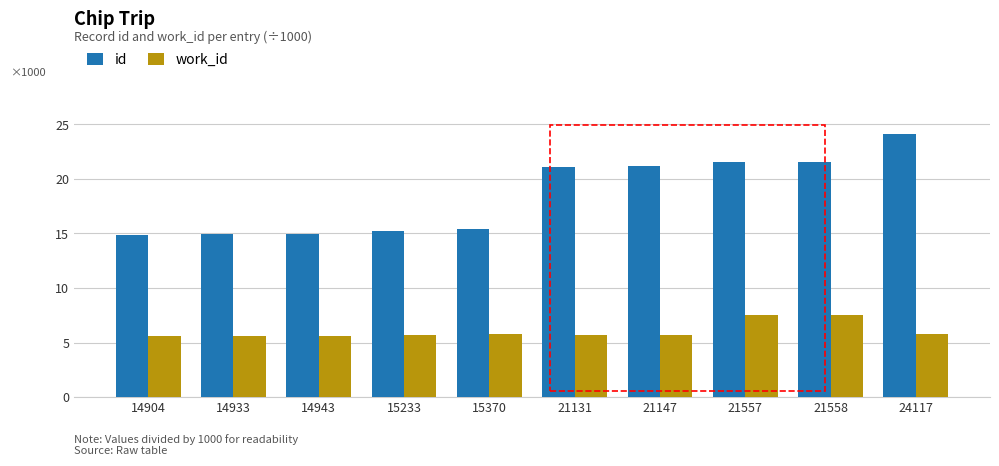

Rank the series at 24117 from highest to lowest value.

id, work_id